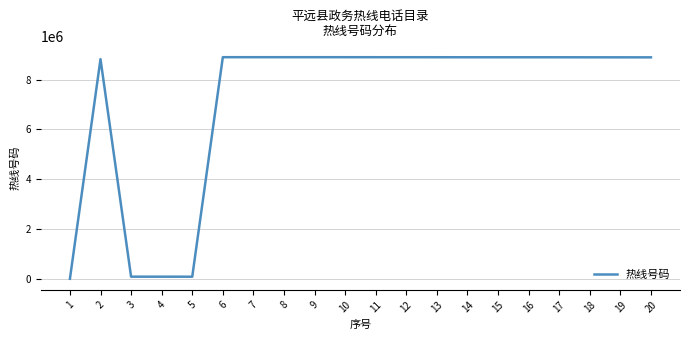

What is the difference between the maximum and minimum values?

8887533